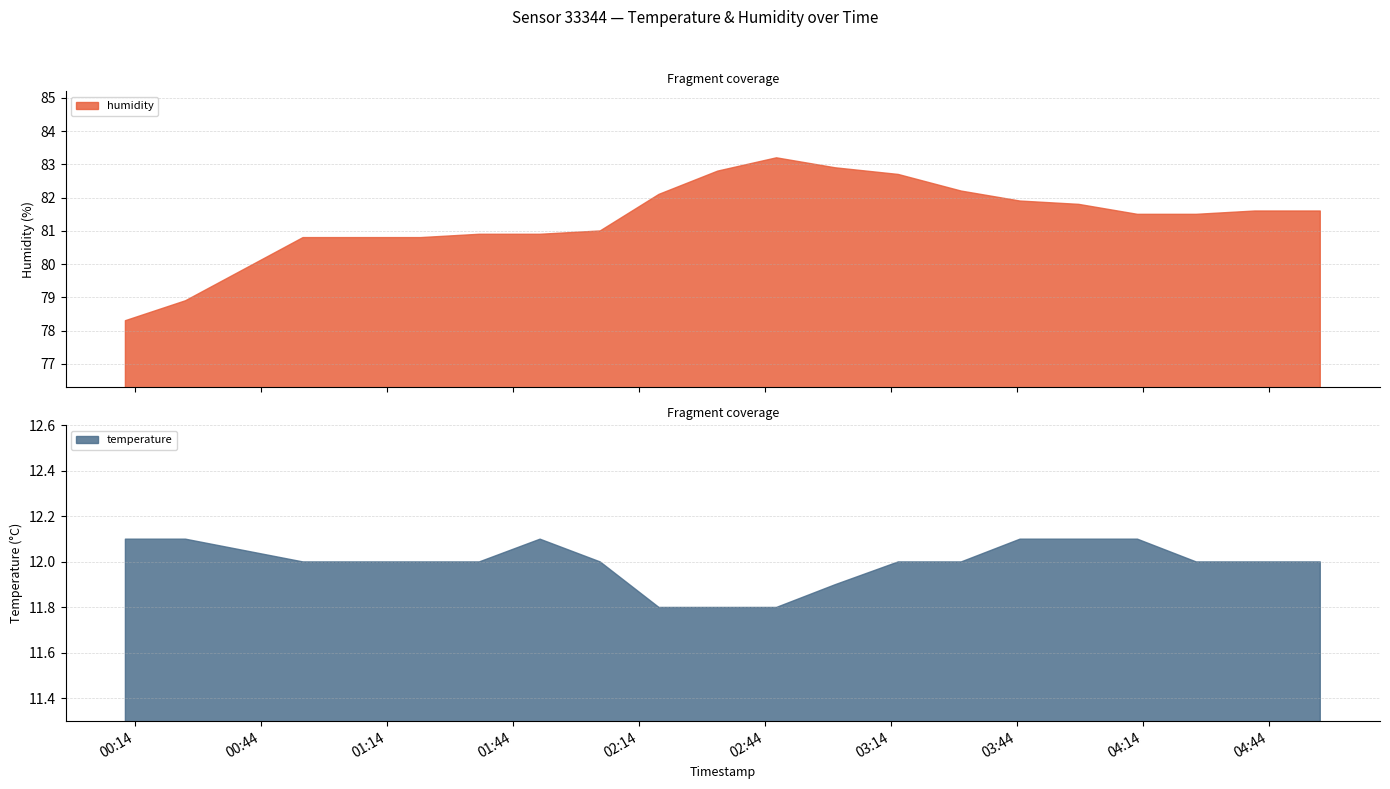

Reading right to left, list all the values displayed in this chart.

temperature: 12.0	12.0	12.0	12.1	12.1	12.1	12.0	12.0	11.9	11.8	11.8	11.8	12.0	12.1	12.0	12.0	12.0	12.0	12.1	12.1
humidity: 81.6	81.6	81.5	81.5	81.8	81.9	82.2	82.7	82.9	83.2	82.8	82.1	81.0	80.9	80.9	80.8	80.8	80.8	78.9	78.3